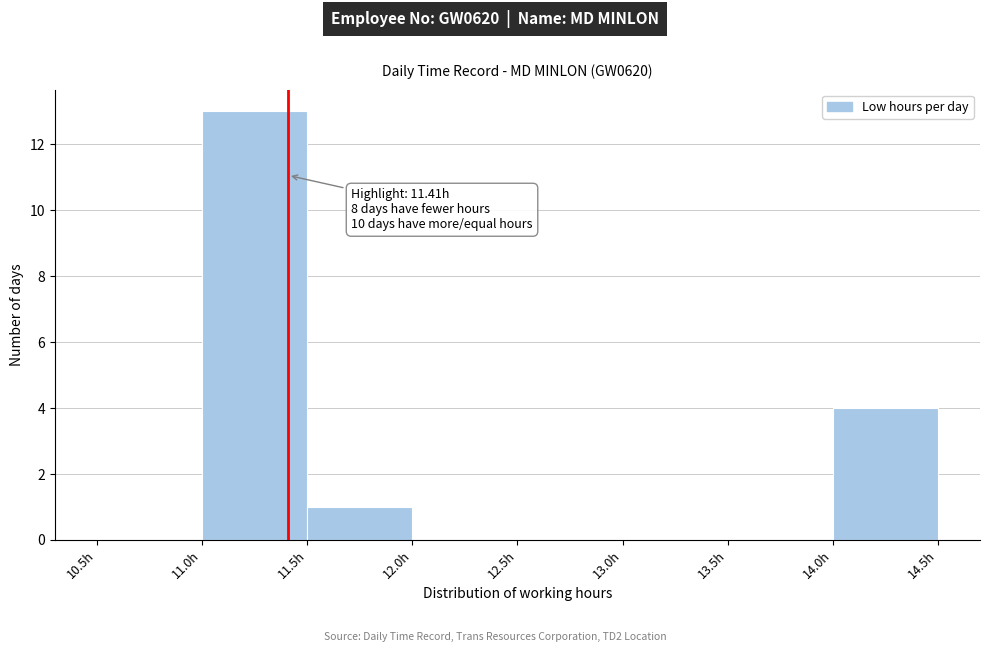

Over which range of the x-axis is the bar tallest?

11.0 to 11.5